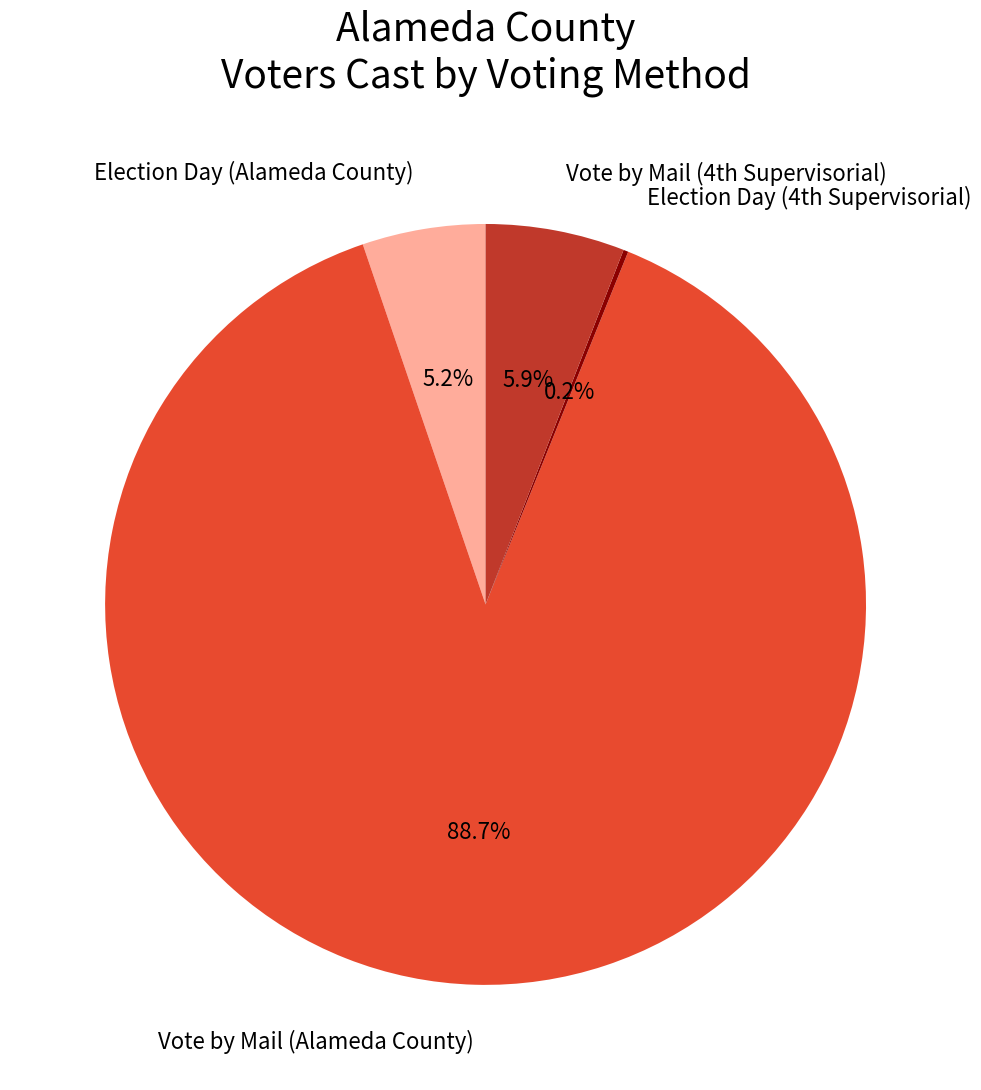

Does any single category account for the majority?

Yes